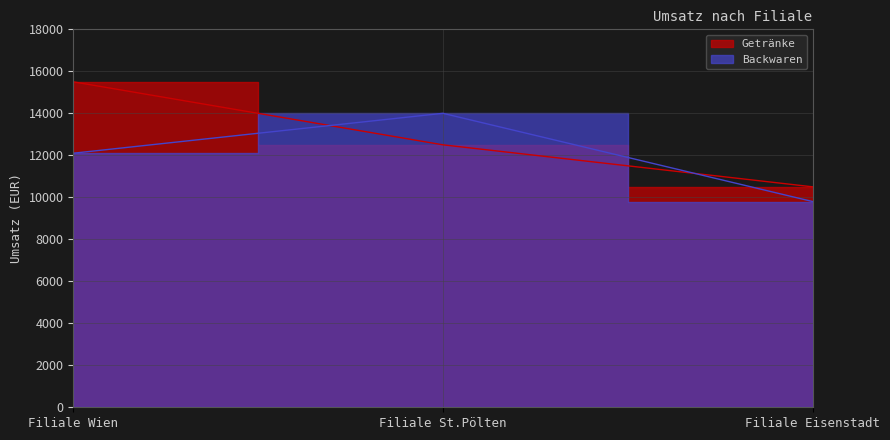

Which category has the lowest value across all series?

Filiale Eisenstadt